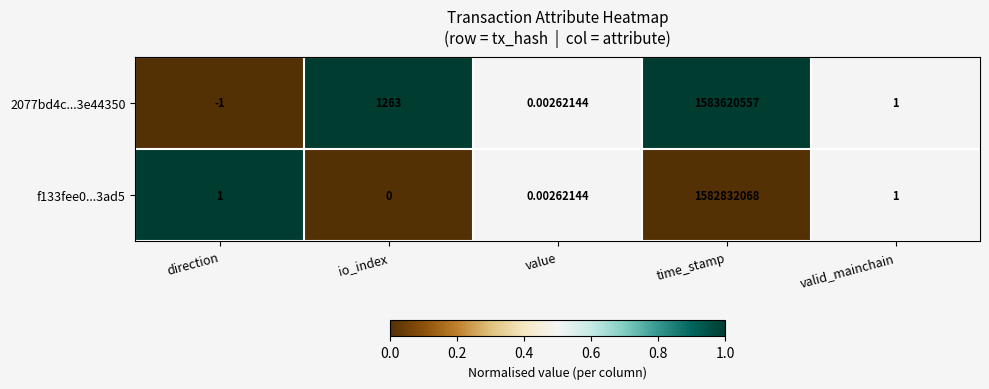

Which category has the highest value in the f133fee0...3ad5 series?

time_stamp